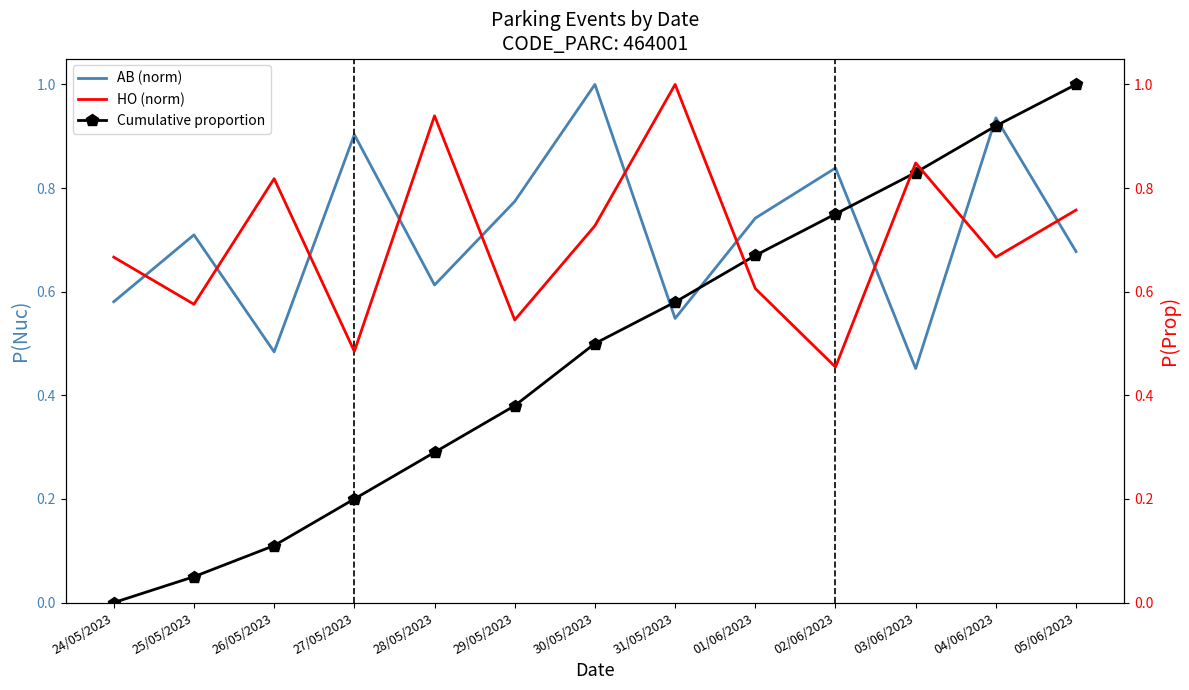

Between which two adjacent categories do Cumulative proportion and HO (norm) first intersect?

31/05/2023 and 01/06/2023